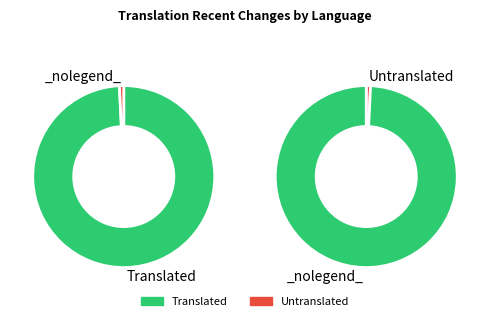

Is it true that Tamil is 7% of the pie?

False